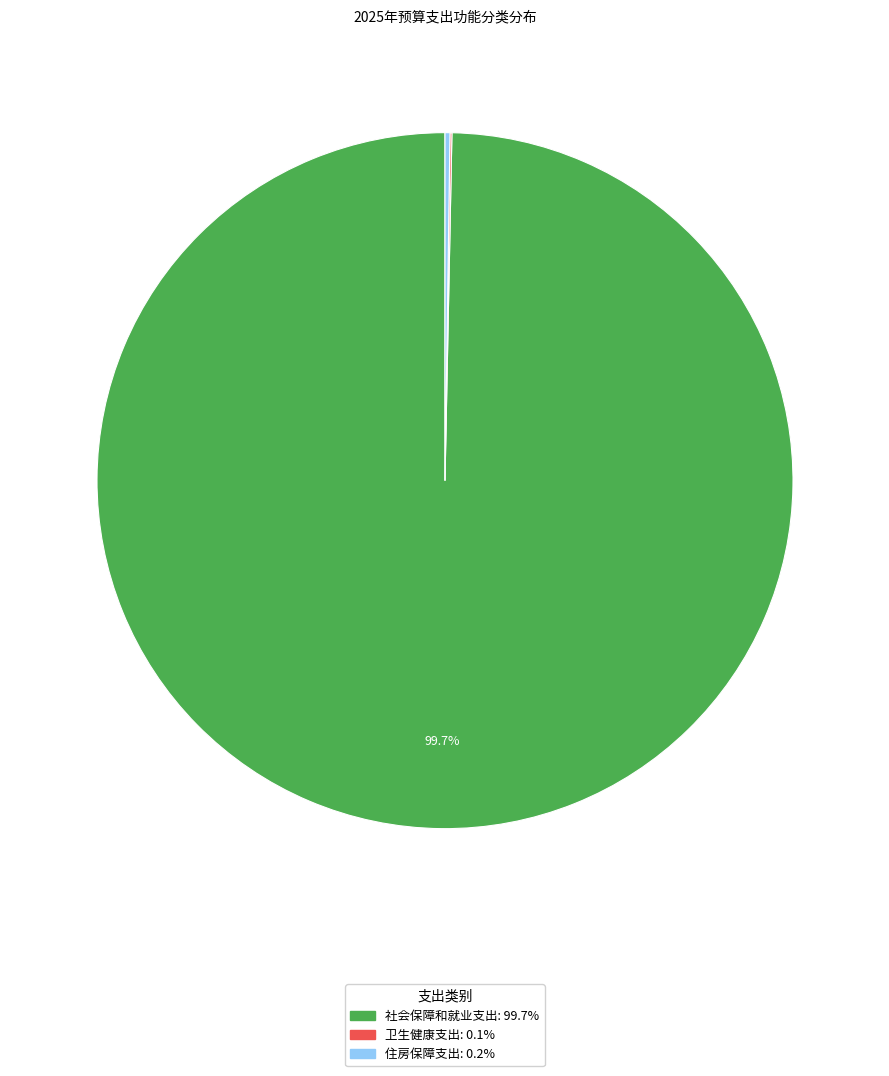

What is the largest slice in the pie chart?

社会保障和就业支出